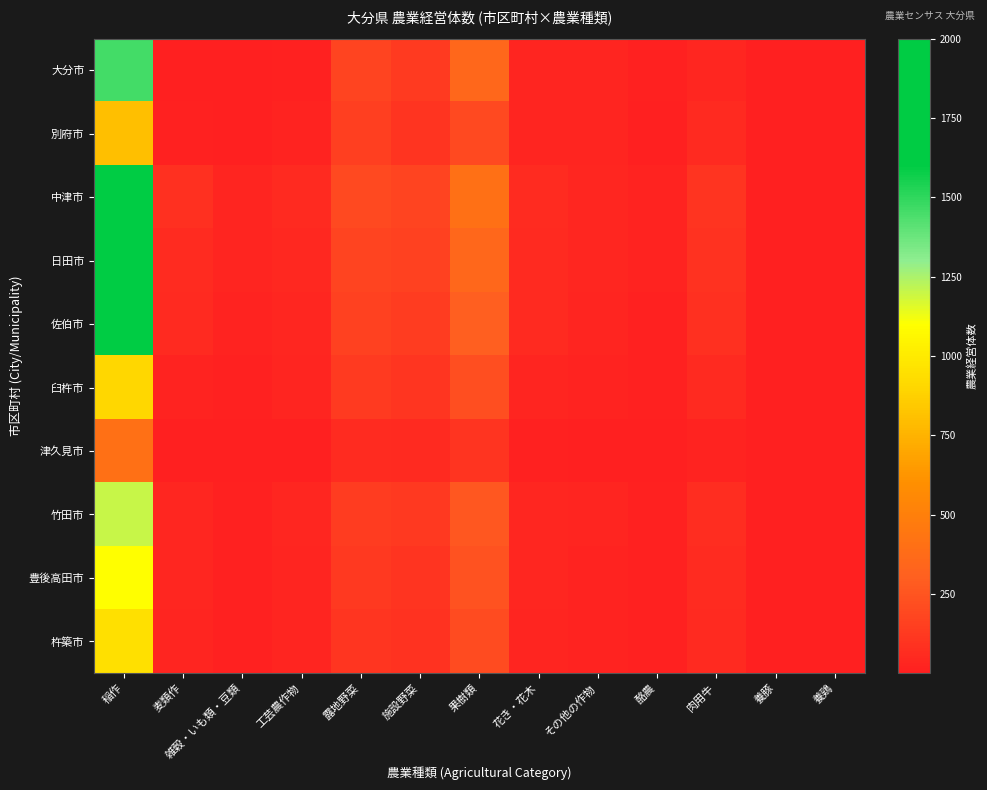

Reading right to left, extract all data points from this chart.

大分市: 養鶏=5	養豚=1	肉用牛=37	酪農=12	その他の作物=27	花き・花木=32	果樹類=346	施設野菜=131	露地野菜=180	工芸農作物=13	雑穀・いも類・豆類=7	麦類作=5	稲作=1456
別府市: 養鶏=3	養豚=2	肉用牛=50	酪農=8	その他の作物=30	花き・花木=25	果樹類=200	施設野菜=100	露地野菜=150	工芸農作物=20	雑穀・いも類・豆類=5	麦類作=10	稲作=800
中津市: 養鶏=8	養豚=5	肉用牛=100	酪農=20	その他の作物=40	花き・花木=60	果樹類=400	施設野菜=180	露地野菜=200	工芸農作物=50	雑穀・いも類・豆類=30	麦類作=80	稲作=2000
日田市: 養鶏=7	養豚=4	肉用牛=90	酪農=18	その他の作物=35	花き・花木=55	果樹類=350	施設野菜=160	露地野菜=180	工芸農作物=45	雑穀・いも類・豆類=25	麦類作=60	稲作=1800
佐伯市: 養鶏=6	養豚=3	肉用牛=80	酪農=15	その他の作物=30	花き・花木=50	果樹類=300	施設野菜=140	露地野菜=160	工芸農作物=40	雑穀・いも類・豆類=20	麦類作=50	稲作=1600
臼杵市: 養鶏=4	養豚=2	肉用牛=55	酪農=10	その他の作物=20	花き・花木=30	果樹類=220	施設野菜=110	露地野菜=130	工芸農作物=25	雑穀・いも類・豆類=10	麦類作=20	稲作=900
津久見市: 養鶏=2	養豚=1	肉用牛=20	酪農=4	その他の作物=8	花き・花木=12	果樹類=100	施設野菜=50	露地野菜=60	工芸農作物=8	雑穀・いも類・豆類=3	麦類作=5	稲作=400
竹田市: 養鶏=5	養豚=3	肉用牛=65	酪農=12	その他の作物=25	花き・花木=40	果樹類=260	施設野菜=120	露地野菜=140	工芸農作物=35	雑穀・いも類・豆類=15	麦類作=40	稲作=1200
豊後高田市: 養鶏=4	養豚=2	肉用牛=60	酪農=10	その他の作物=22	花き・花木=35	果樹類=240	施設野菜=100	露地野菜=120	工芸農作物=30	雑穀・いも類・豆類=12	麦類作=35	稲作=1100
杵築市: 養鶏=3	養豚=2	肉用牛=52	酪農=9	その他の作物=18	花き・花木=28	果樹類=210	施設野菜=90	露地野菜=110	工芸農作物=28	雑穀・いも類・豆類=10	麦類作=25	稲作=950